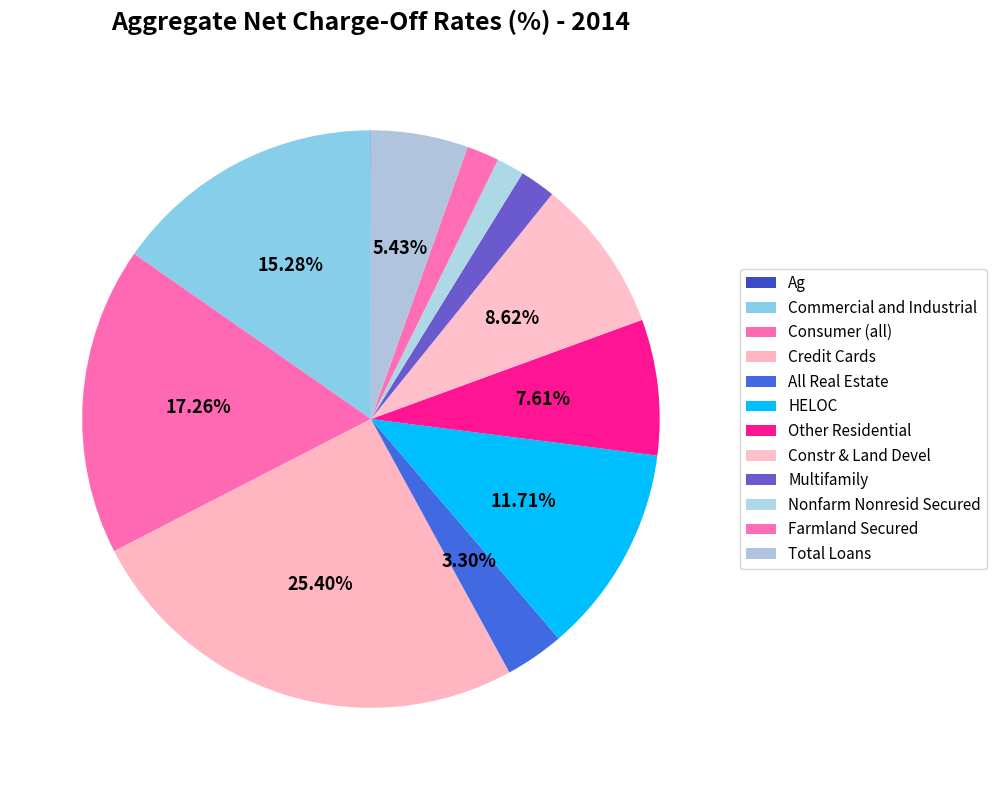

Is it true that Total Loans is 1% of the pie?

False